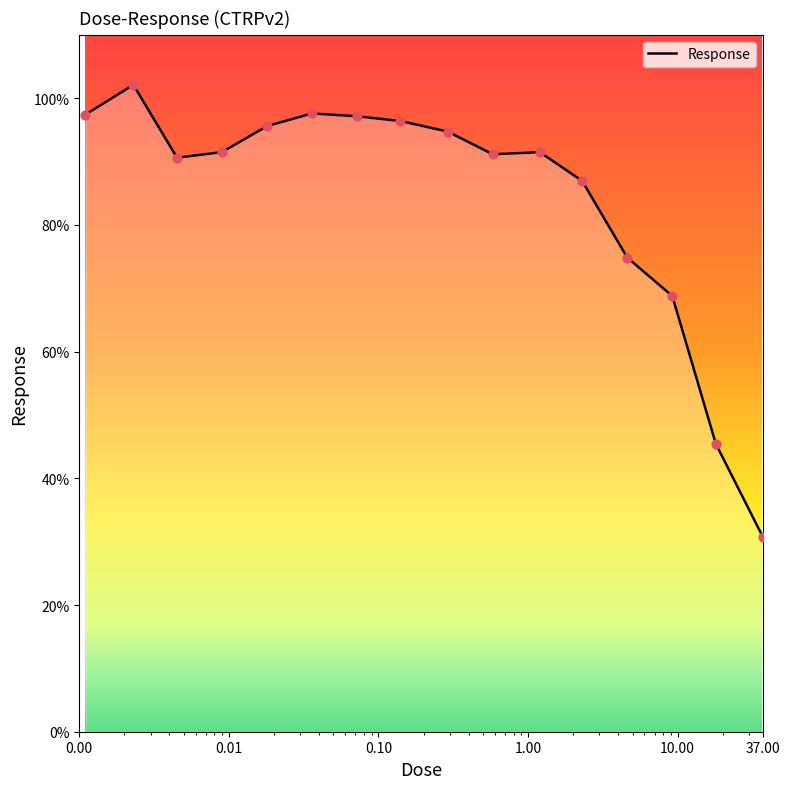

What is the difference between the maximum and minimum values?

71.3